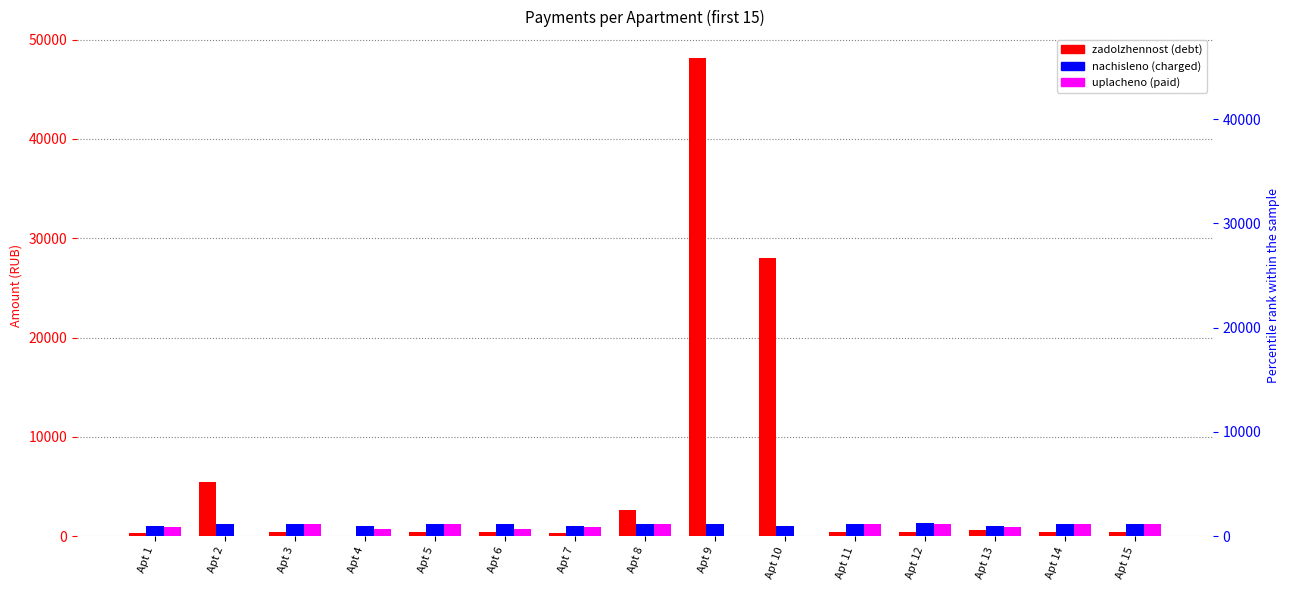

Rank the categories by nachisleno value from lowest to highest.

Apt 1, Apt 4, Apt 7, Apt 10, Apt 13, Apt 2, Apt 6, Apt 9, Apt 15, Apt 3, Apt 5, Apt 8, Apt 11, Apt 14, Apt 12